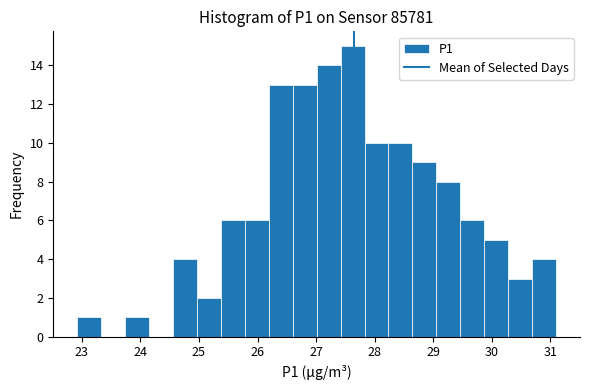

What is the height of the bar covering 26.2 to 26.6 on the x-axis? Neither the bar edges nor the heights are printed on the chart, so give them approximately, as read against the axes.

13